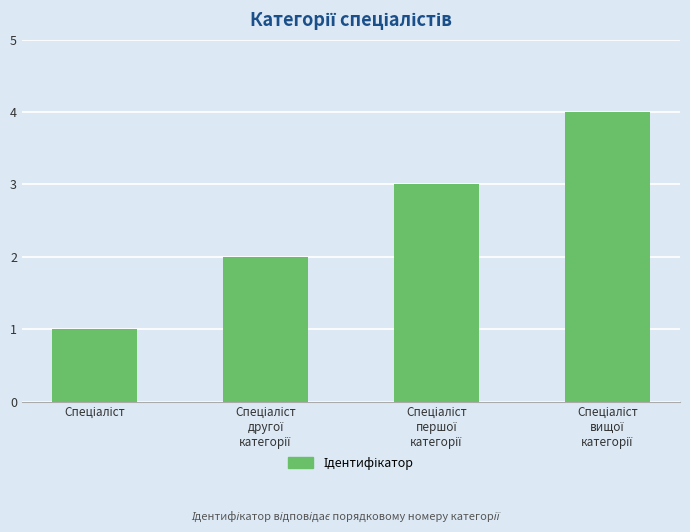

What is the sum of all values?

10